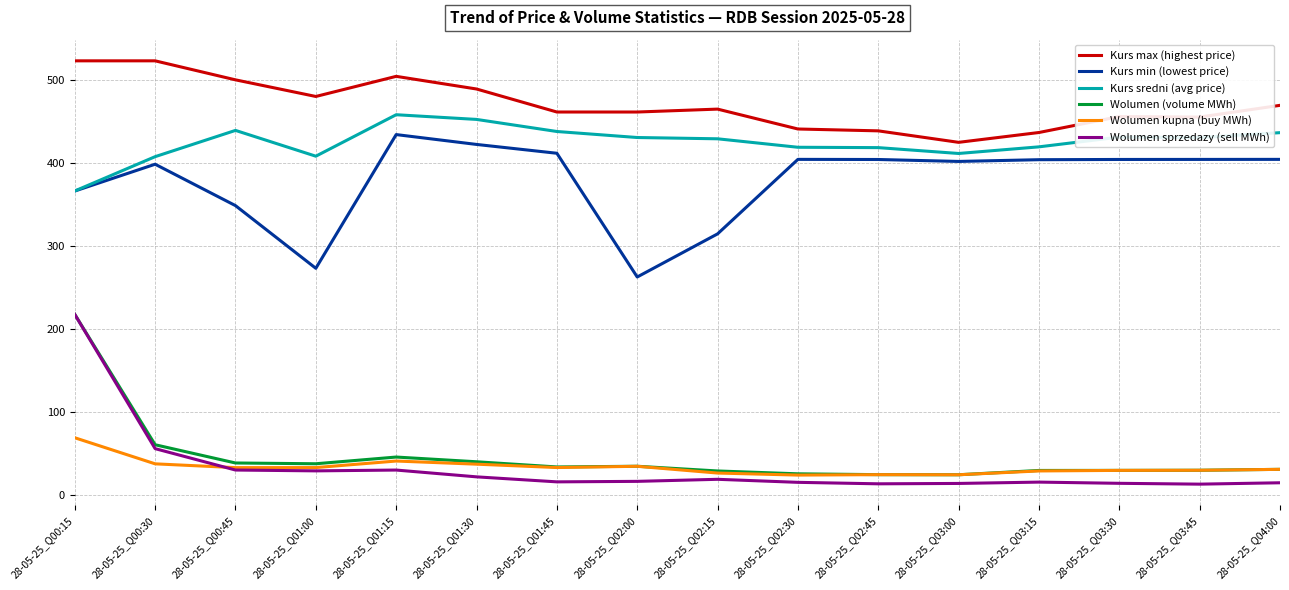

What is the spread (max minus min) of values at 28-05-25_Q01:30?

466.5